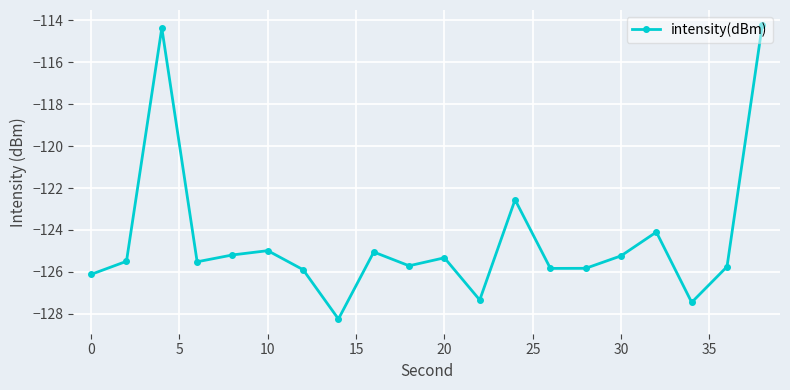

True or false: the data has more than 0 interior local peaks.

True